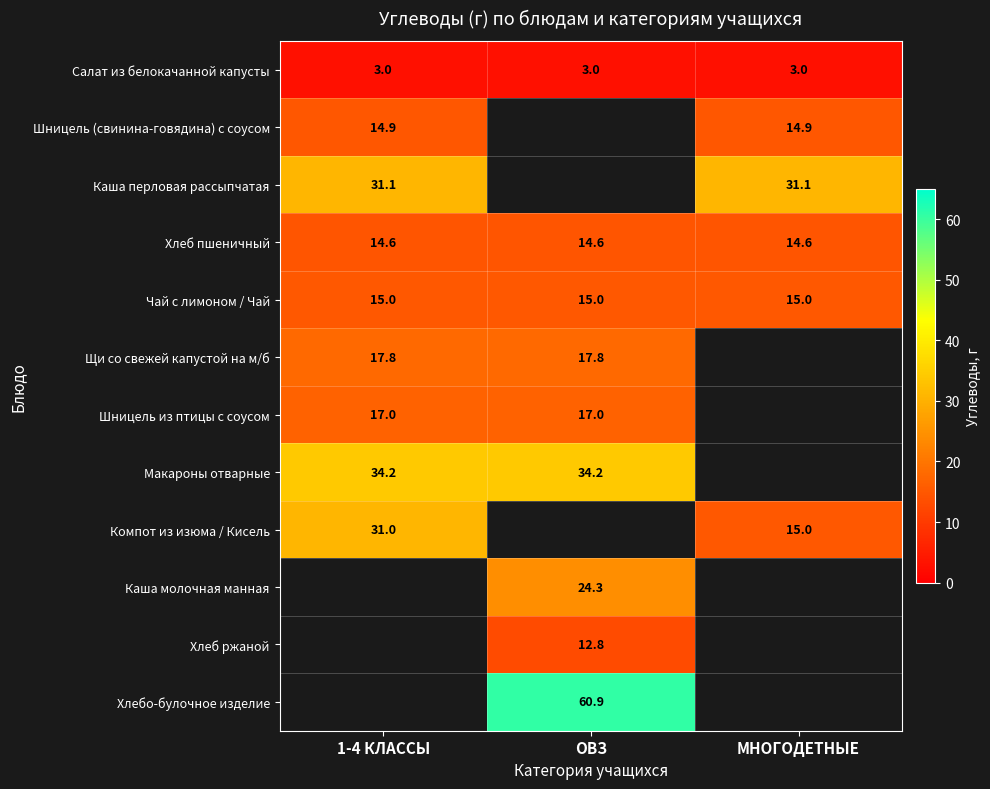

What is the difference between the highest and lowest values at МНОГОДЕТНЫЕ?

28.1